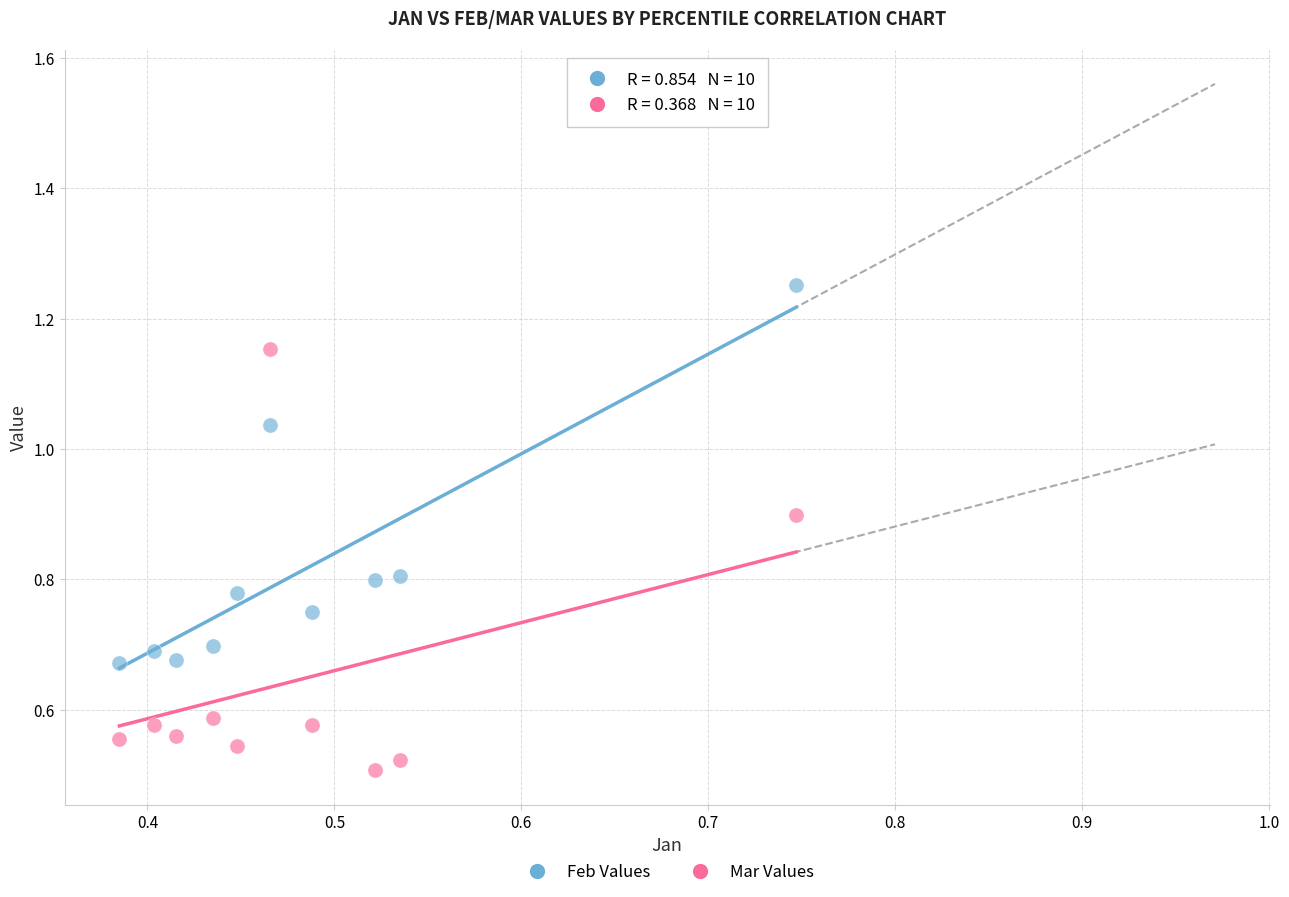

Which series contains the lowest Y value?

Mar Values